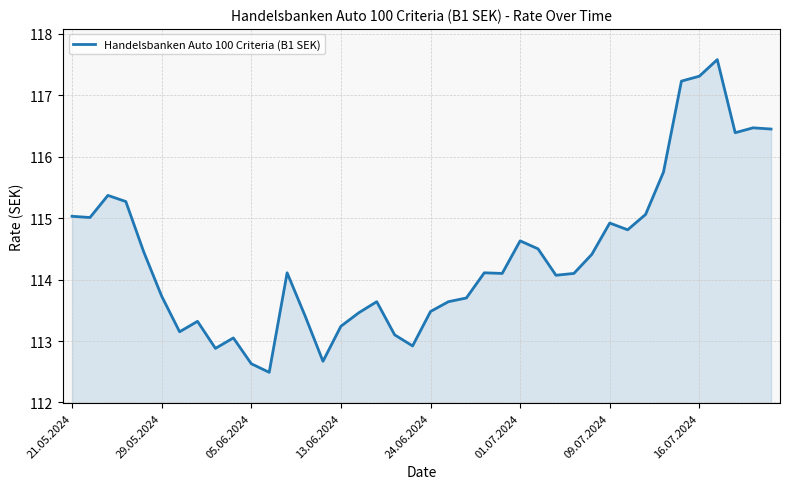

Does the chart display data point markers on the line(s)?

No